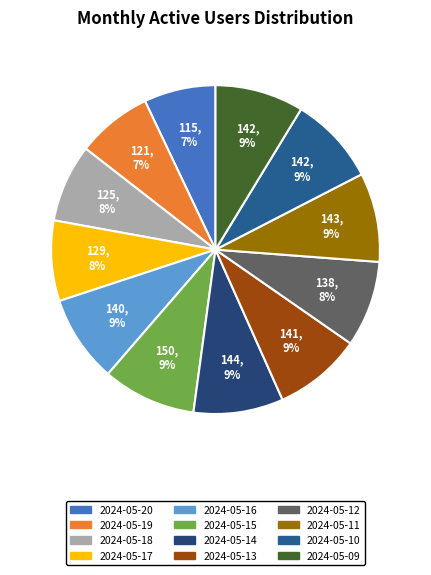

Is there a majority slice in this chart?

No